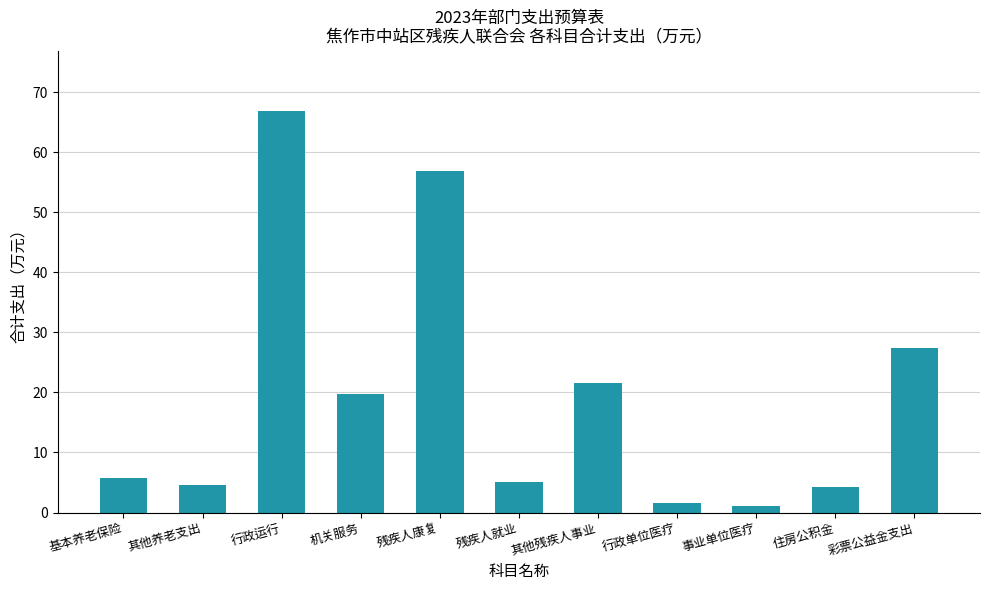

Is it true that the value at 住房公积金 is 4.3?

True